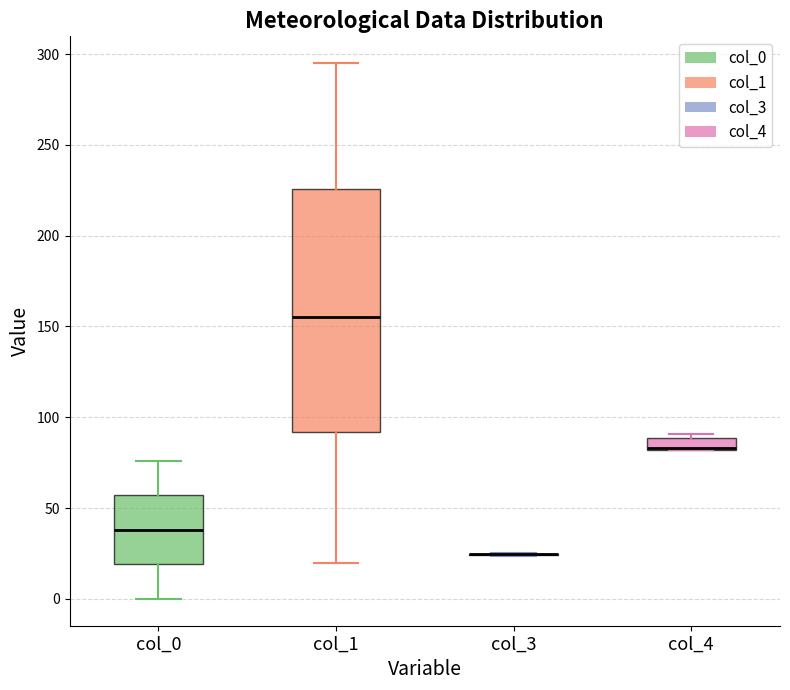

Which box is the tallest, from its lower edge to its upper edge?

col_1